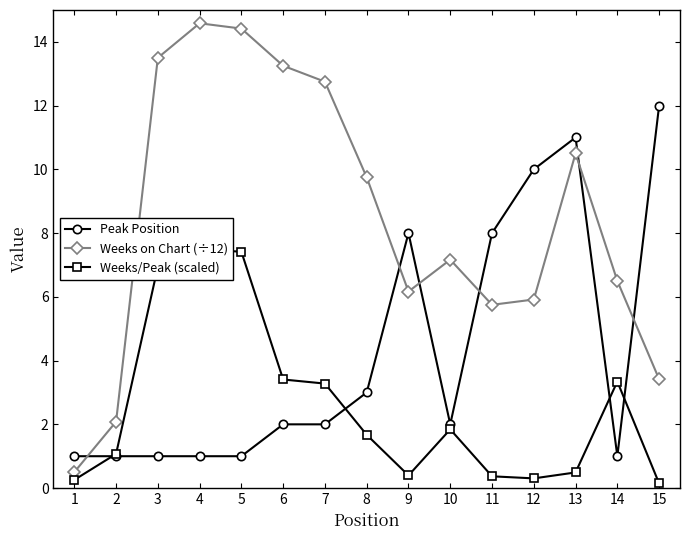

At which category does the chart reach its peak across all series?

4